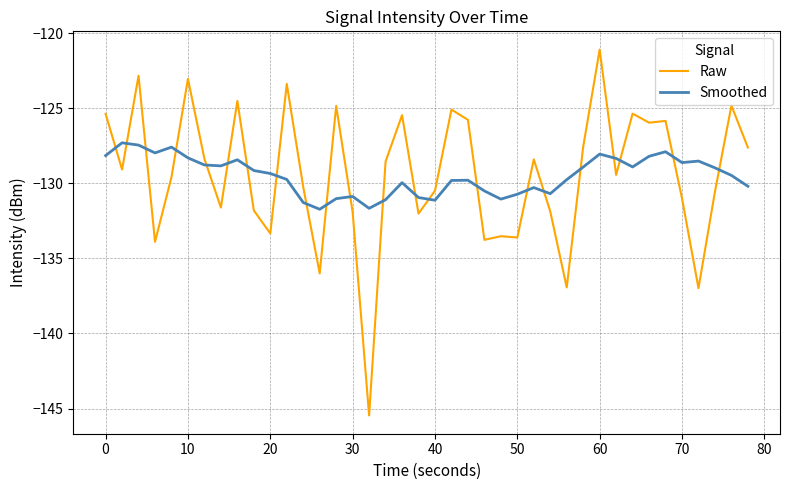

How many intersections are there between Raw and Smoothed?

22